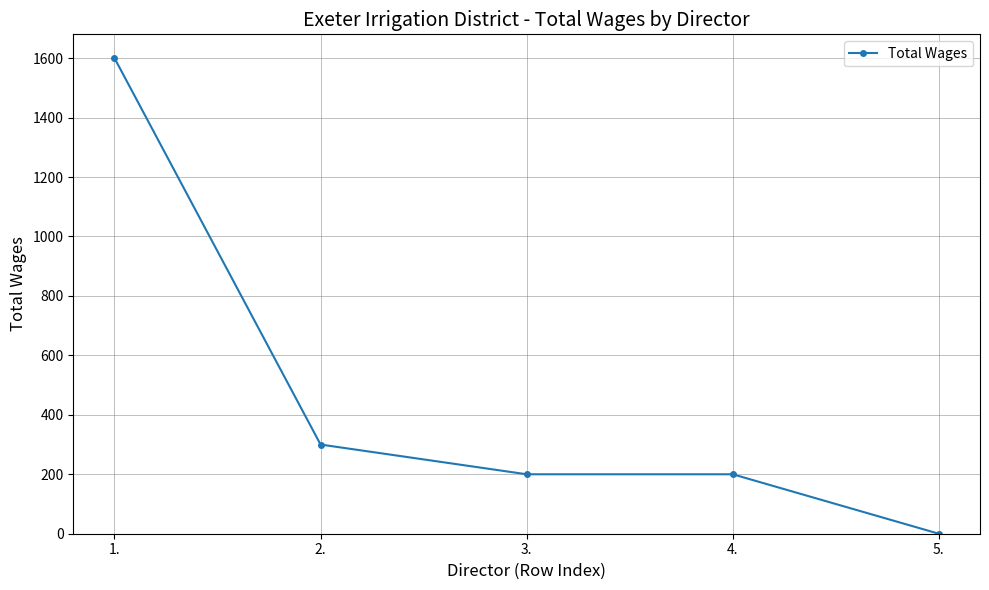

What is the change in value from 1. to 2.?

-1300